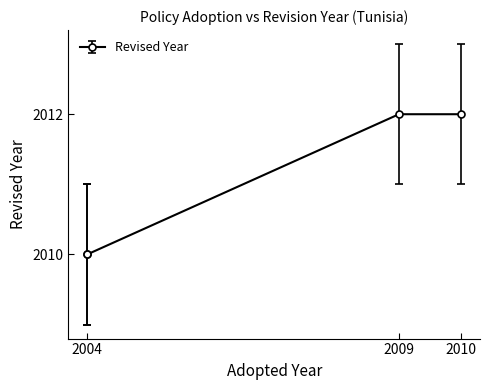

True or false: the data has more than 1 interior local peaks.

False